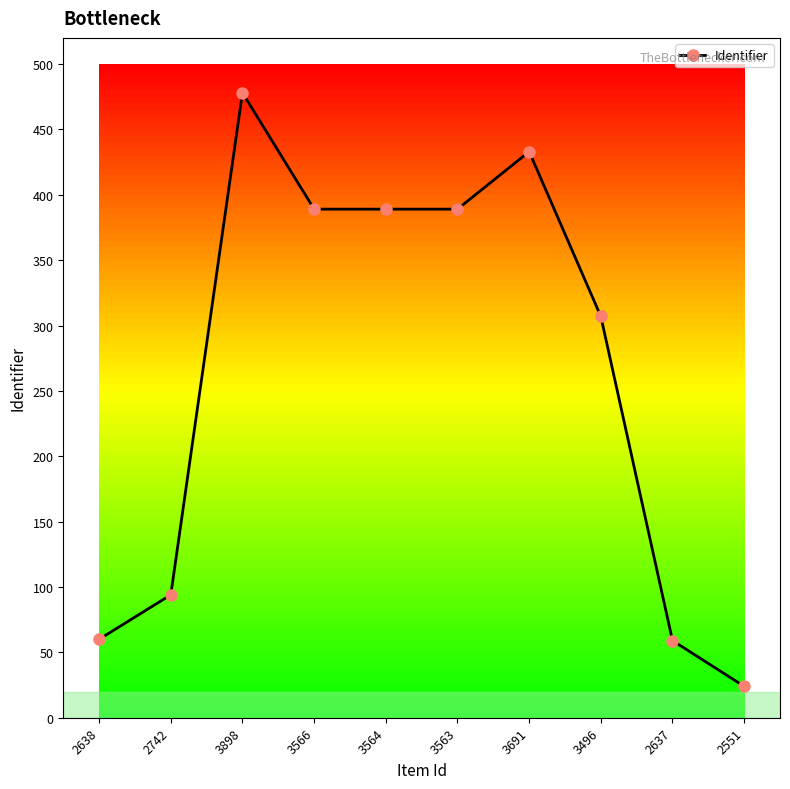

Where is the first local maximum?

3898